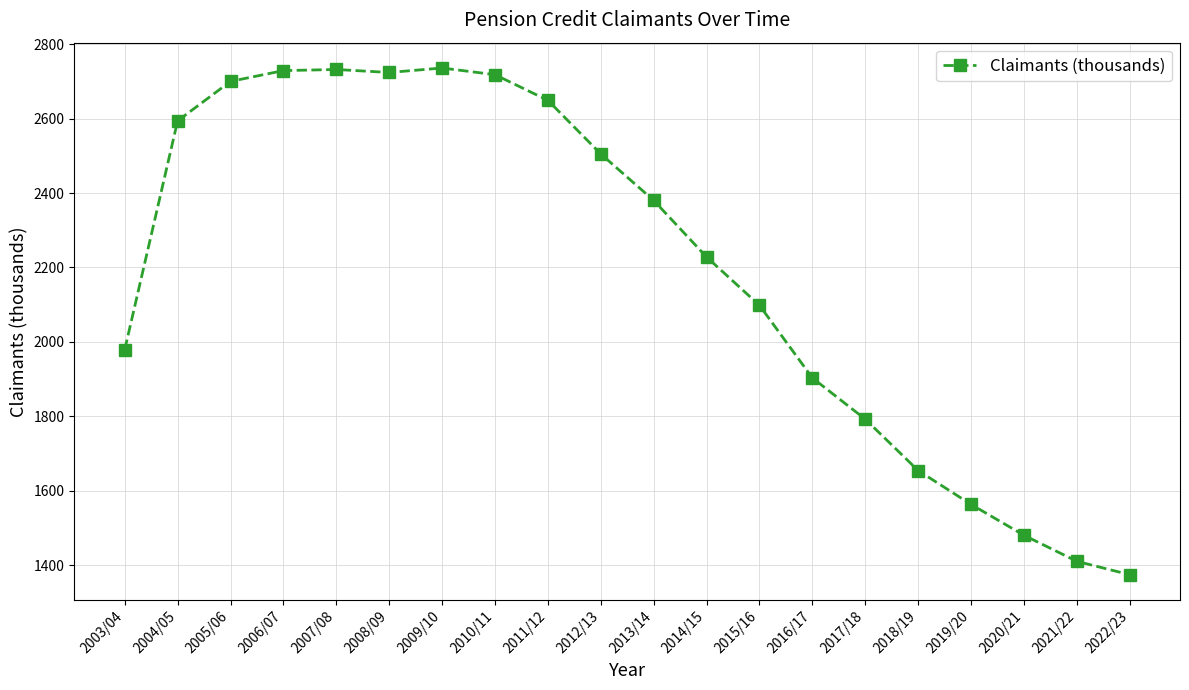

What is the difference between the maximum and second lowest values?

1326